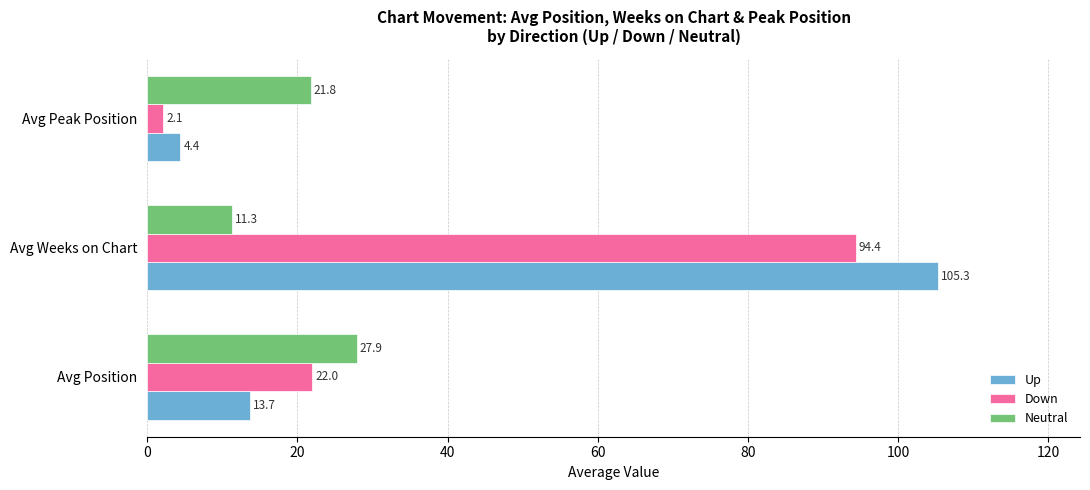

Between Avg Position and Avg Peak Position, which series saw the biggest shift?

Down